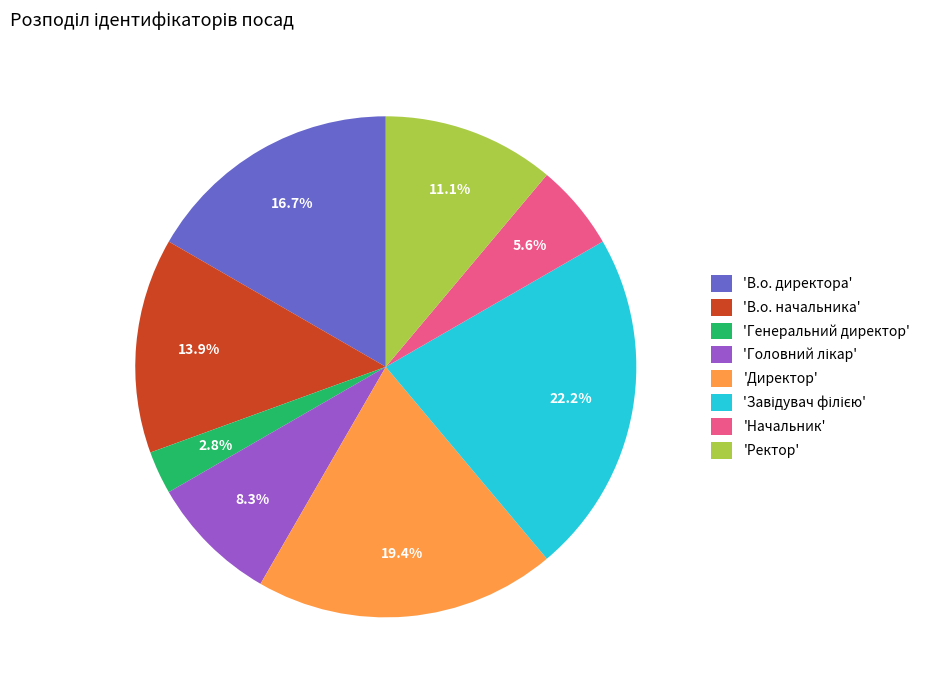

Combined, what portion of the pie is 'Ректор' and 'Начальник'?

16.7%